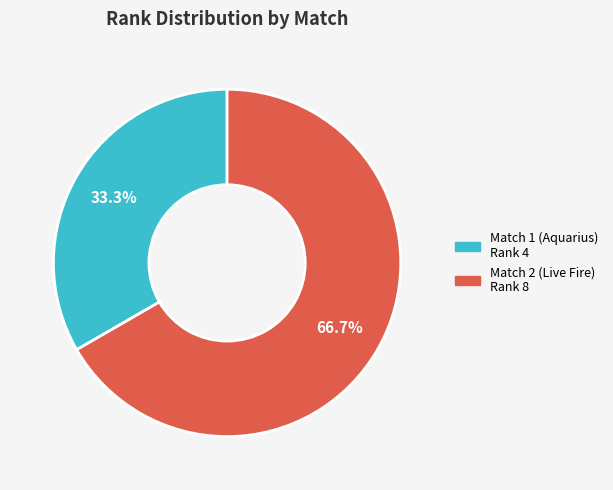

Does any single category account for the majority?

Yes